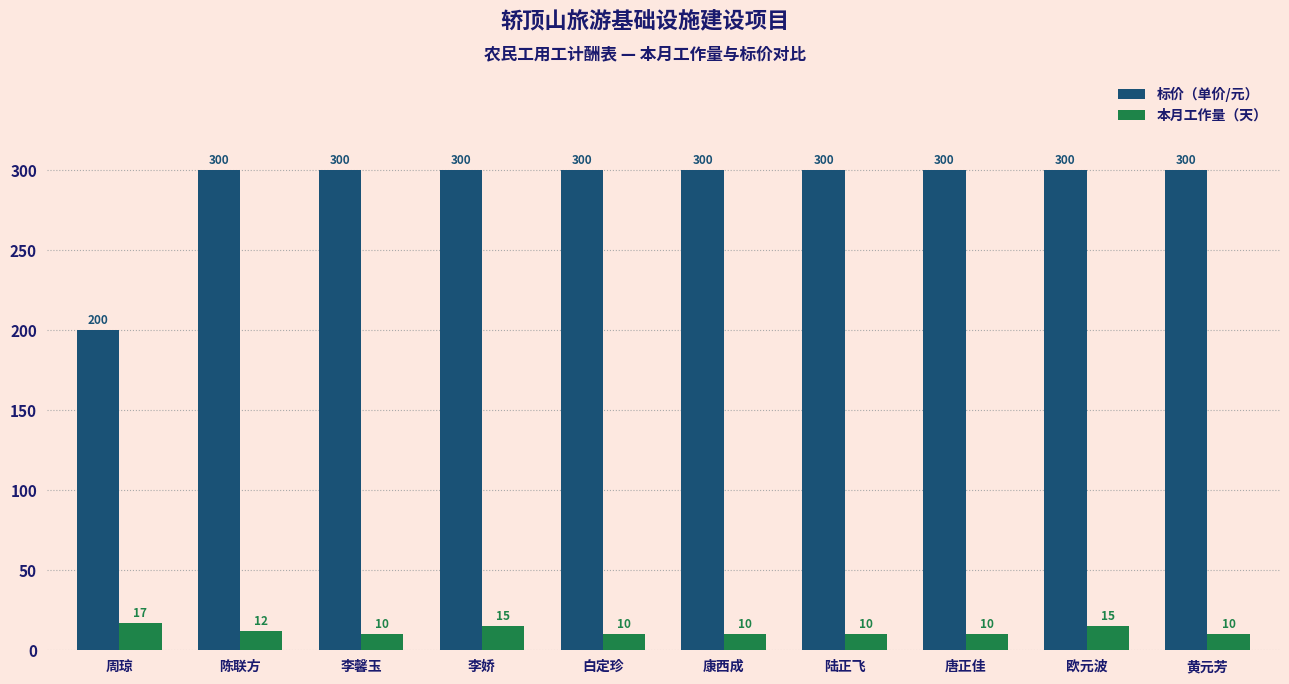

What is the average value of the 本月工作量（天） series?

12